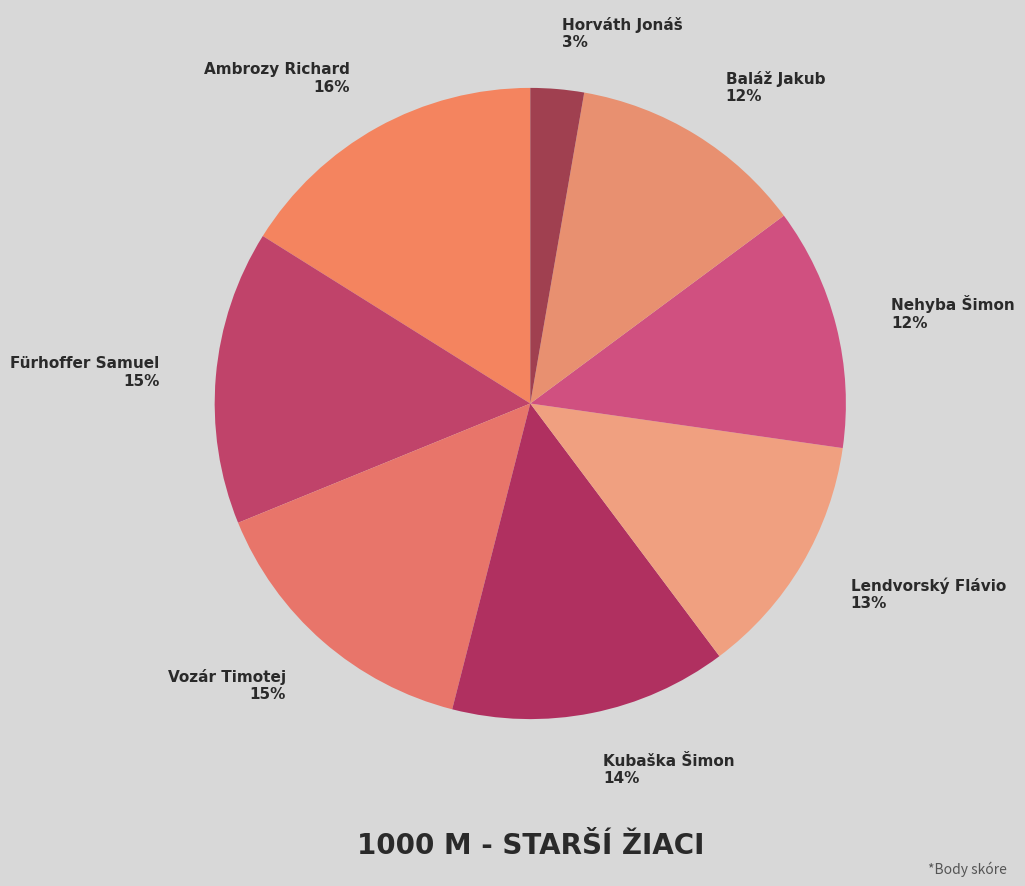

True or false: Vozár Timotej accounts for 15% of the total.

True